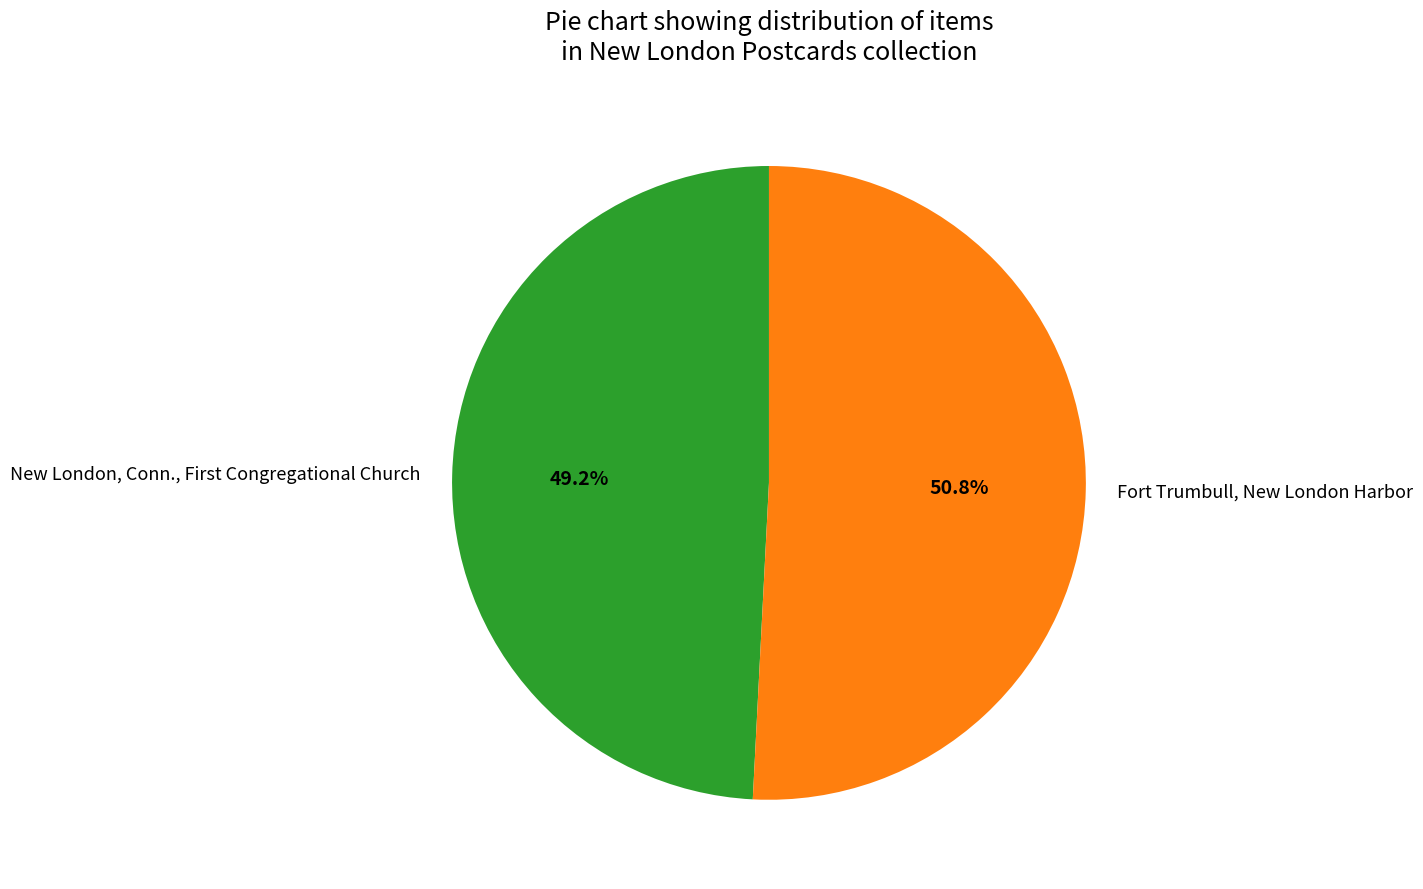

Is there a majority slice in this chart?

Yes